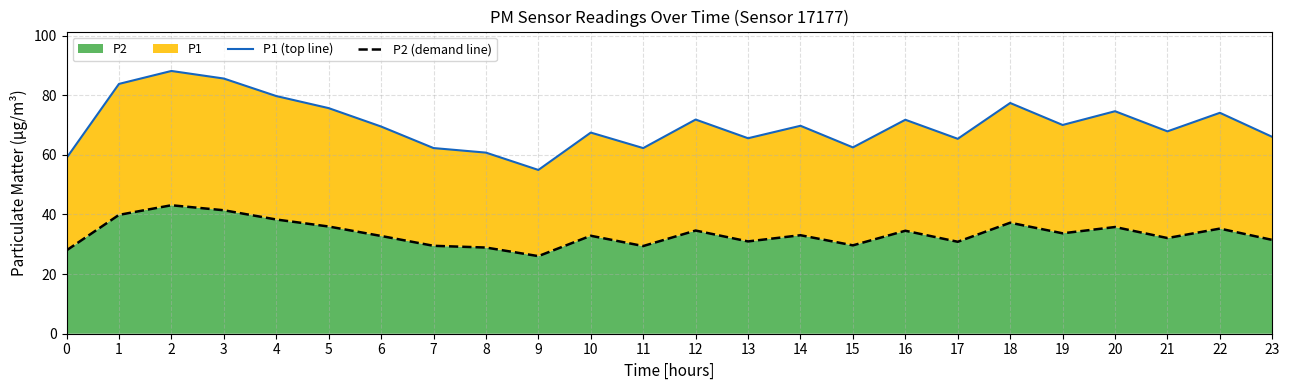

At which category does the chart reach its peak across all series?

2